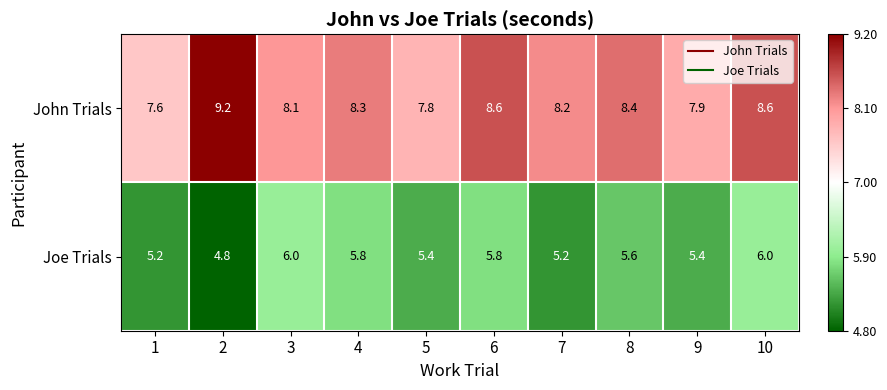

At which category is the sum across all series the highest?

10